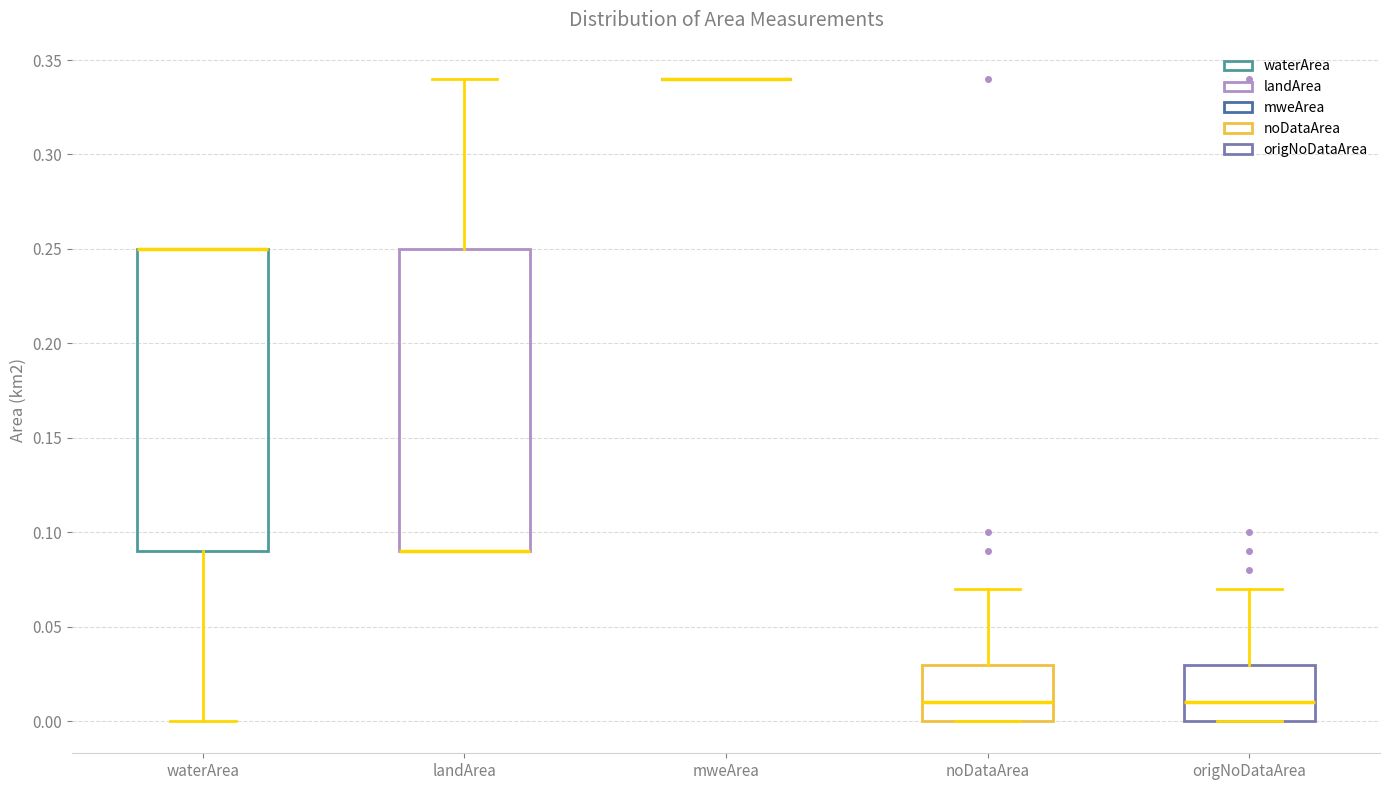

Where does the upper whisker of the box for origNoDataArea end on the y-axis? The values are not printed on the chart, so give them approximately, as read against the axis.

0.07